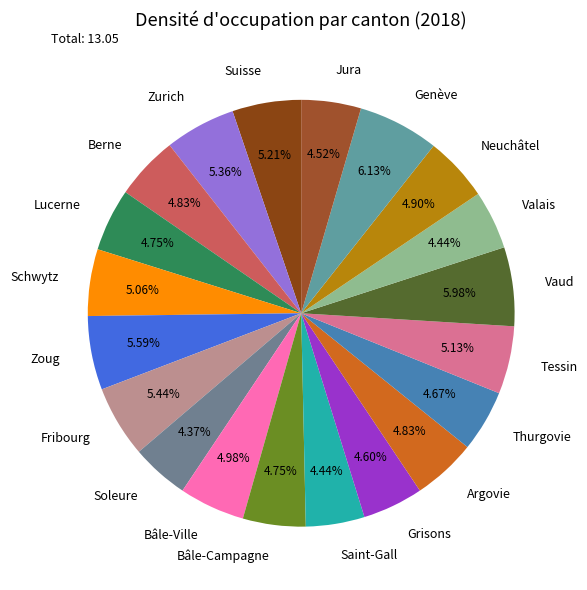

Which has a higher value, Berne or Zoug?

Zoug